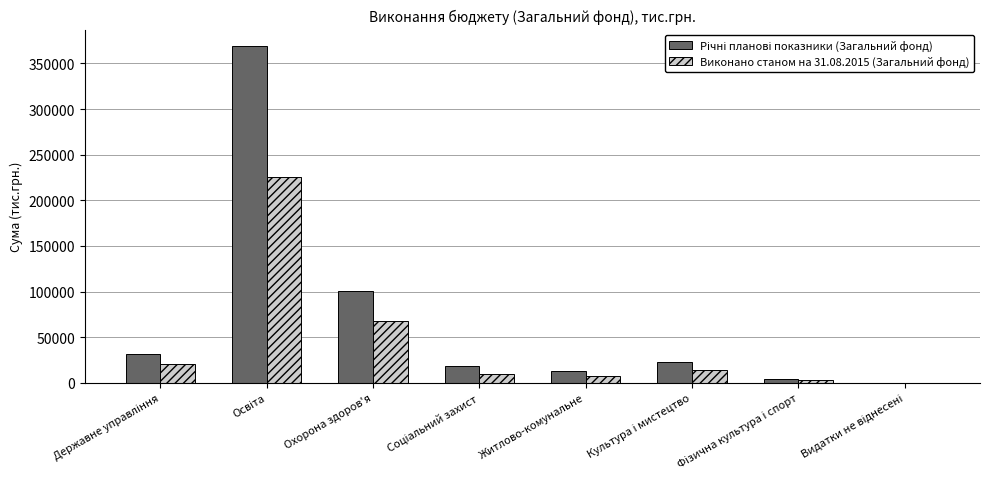

Is it true that Виконано станом на 31.08.2015 (Загальний фонд) equals 67321.7 at Охорона здоров'я?

True